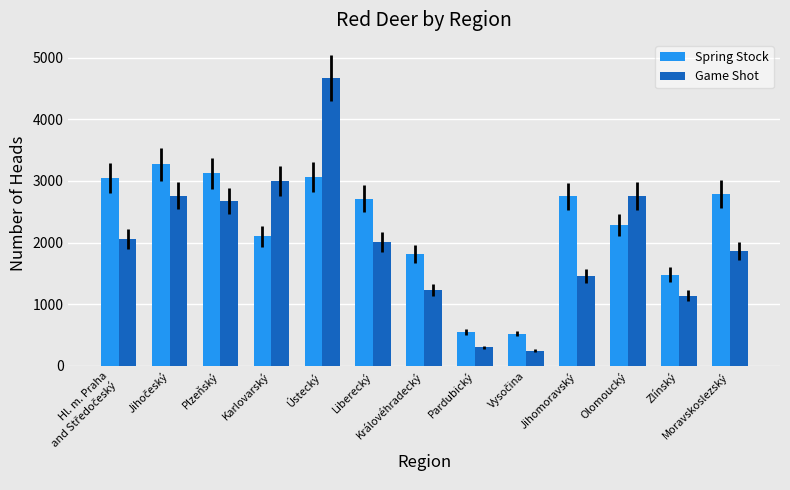

What is the difference between the highest and lowest values at Zlínský?

342